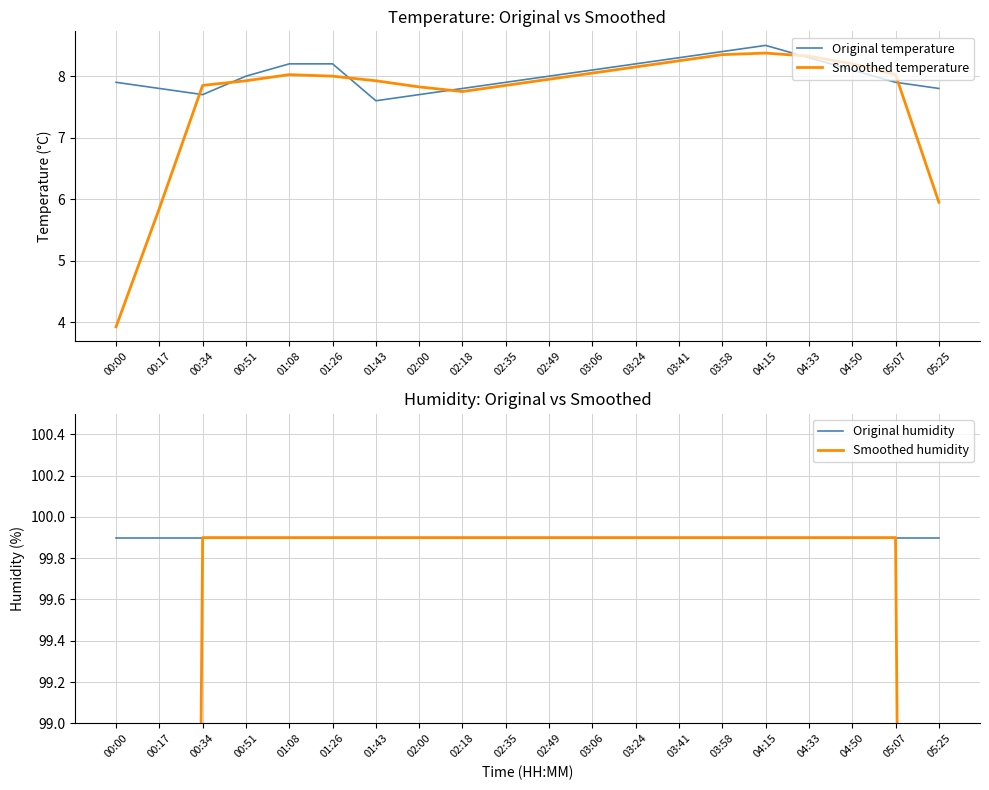

Read the Smoothed humidity value at 05:25.

74.9